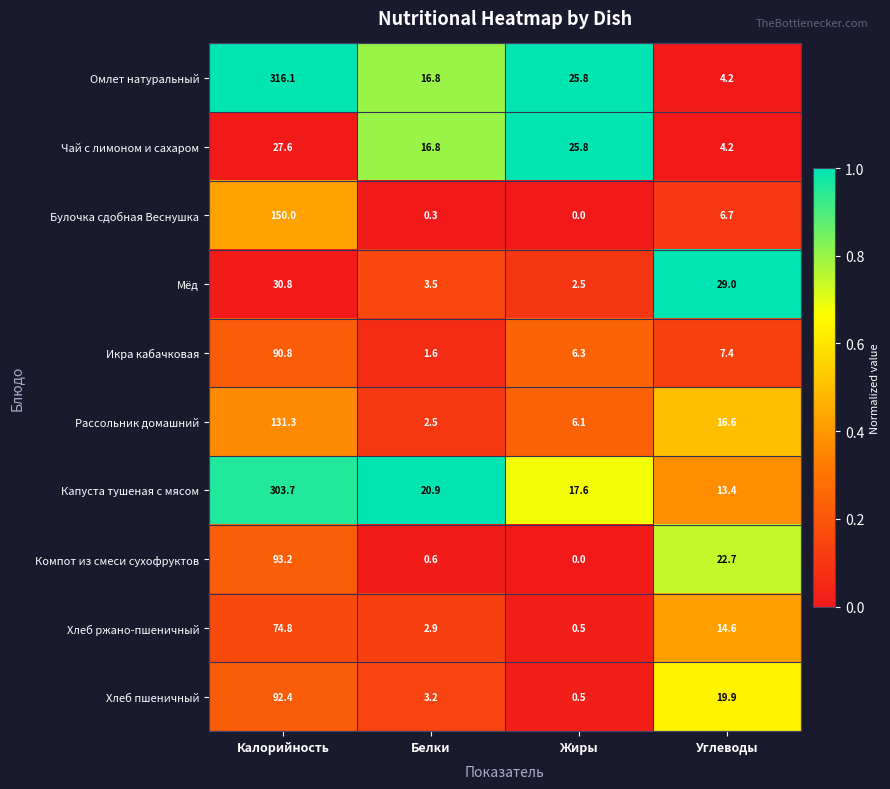

List the series in order of their peak value, highest first.

Омлет натуральный, Капуста тушеная с мясом, Булочка сдобная Веснушка, Рассольник домашний, Компот из смеси сухофруктов, Хлеб пшеничный, Икра кабачковая, Хлеб ржано-пшеничный, Мёд, Чай с лимоном и сахаром